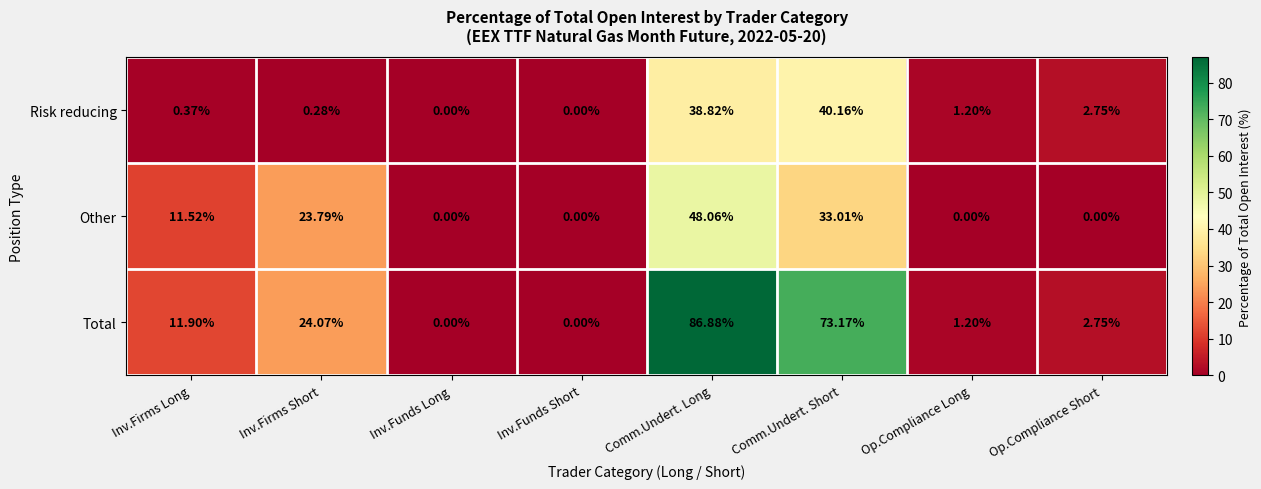

List the series in order of their peak value, highest first.

Total, Other, Risk reducing